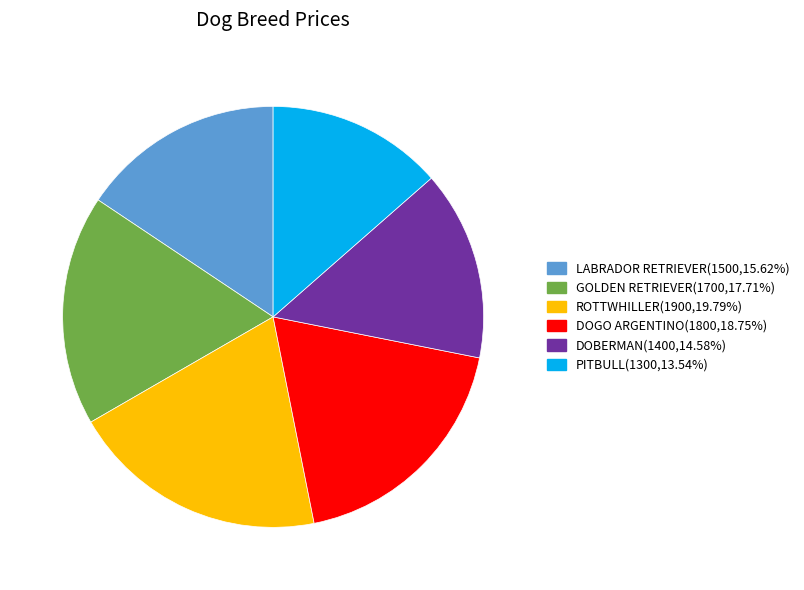

Rank the categories by value from lowest to highest.

PITBULL, DOBERMAN, LABRADOR RETRIEVER, GOLDEN RETRIEVER, DOGO ARGENTINO, ROTTWHILLER